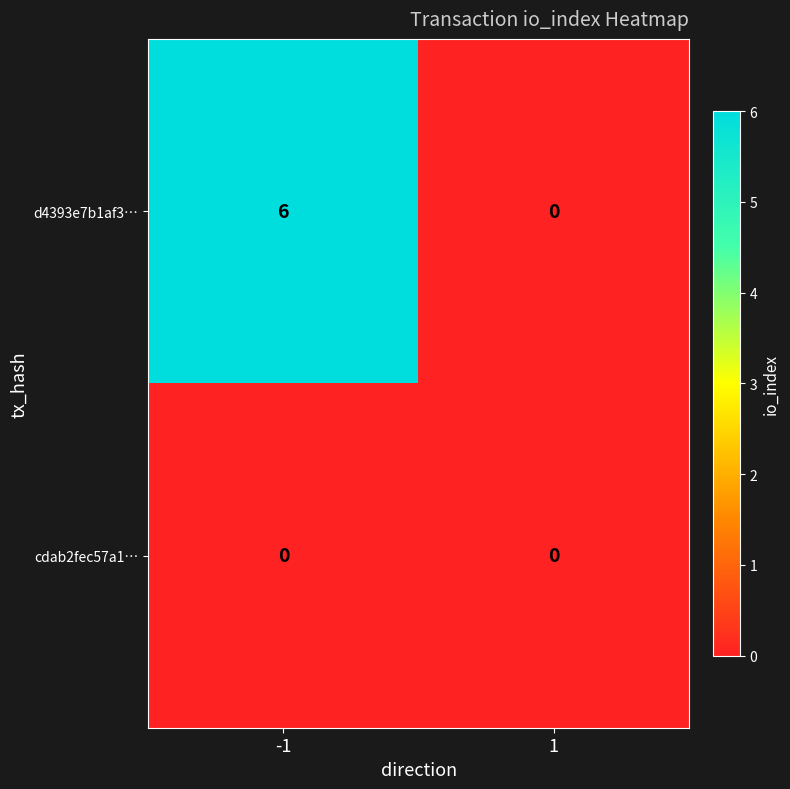

Reading left to right, what are all the values shown in this chart?

d4393e7b1af3…: 6	0
cdab2fec57a1…: 0	0